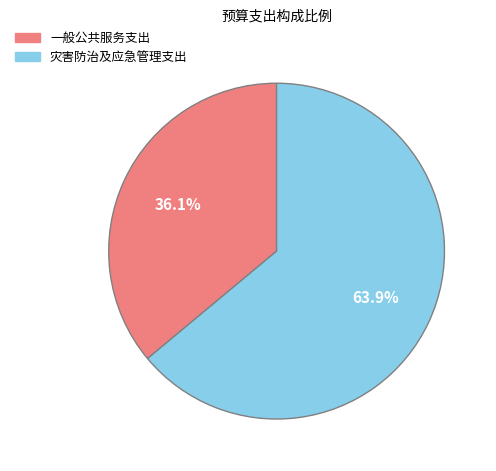

The 一般公共服务支出 slice represents 42% of the pie. True or false?

False